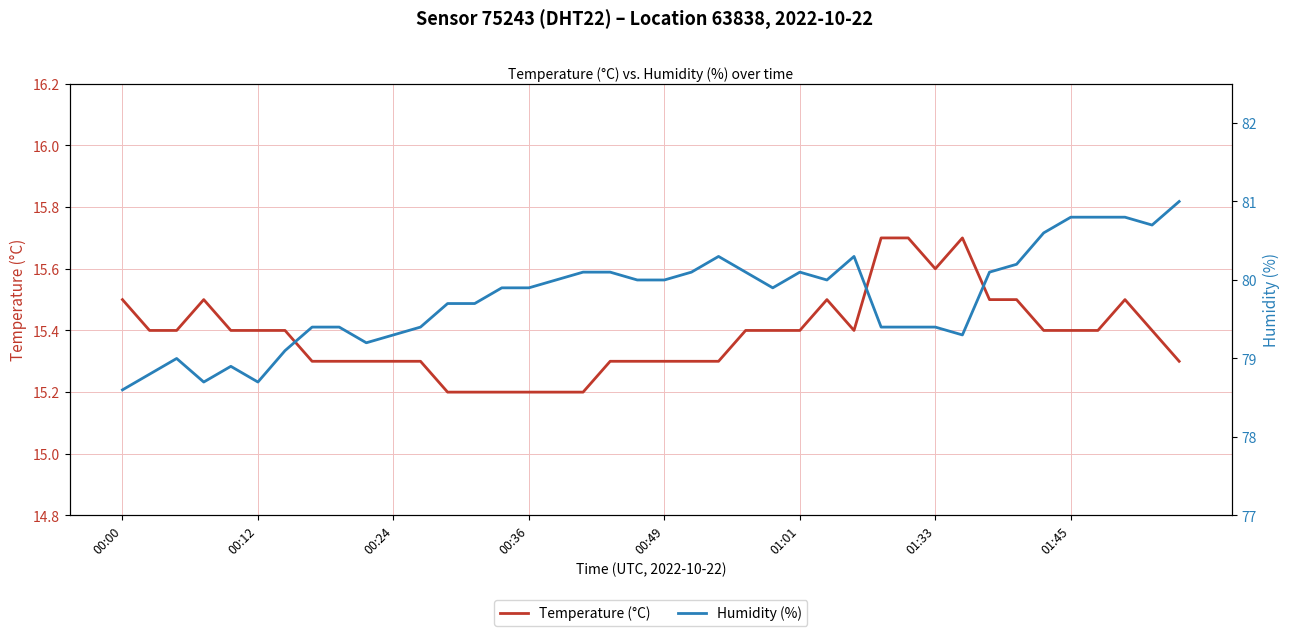

What is the value of the Temperature (°C) point at the 33rd from the left?

15.5